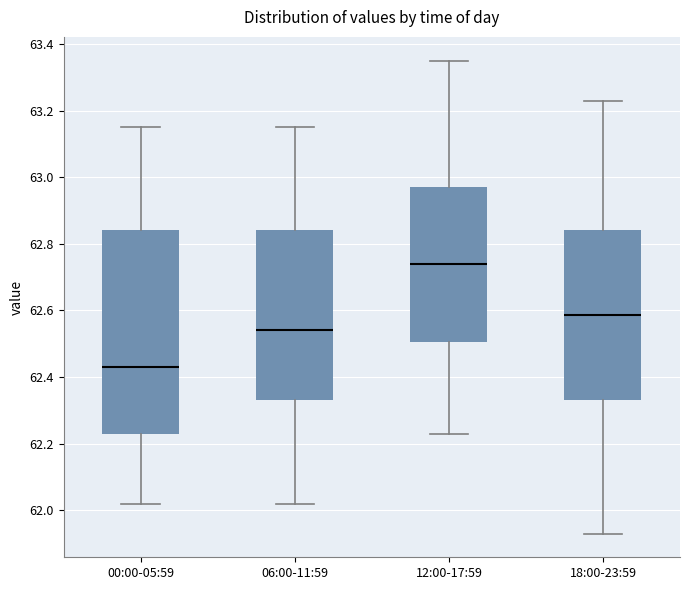

Reading left to right, transcribe this box plot: for each box, give where its median line is, the range the box spans, and where its two whiskers end, as read against the y-axis. The values are not printed on the chart, so give them approximately, as read against the axis.

00:00-05:59: median 62.44, box 62.24 to 62.84, whiskers 62.02 to 63.16
06:00-11:59: median 62.54, box 62.34 to 62.84, whiskers 62.02 to 63.16
12:00-17:59: median 62.74, box 62.50 to 62.98, whiskers 62.24 to 63.36
18:00-23:59: median 62.58, box 62.34 to 62.84, whiskers 61.94 to 63.24